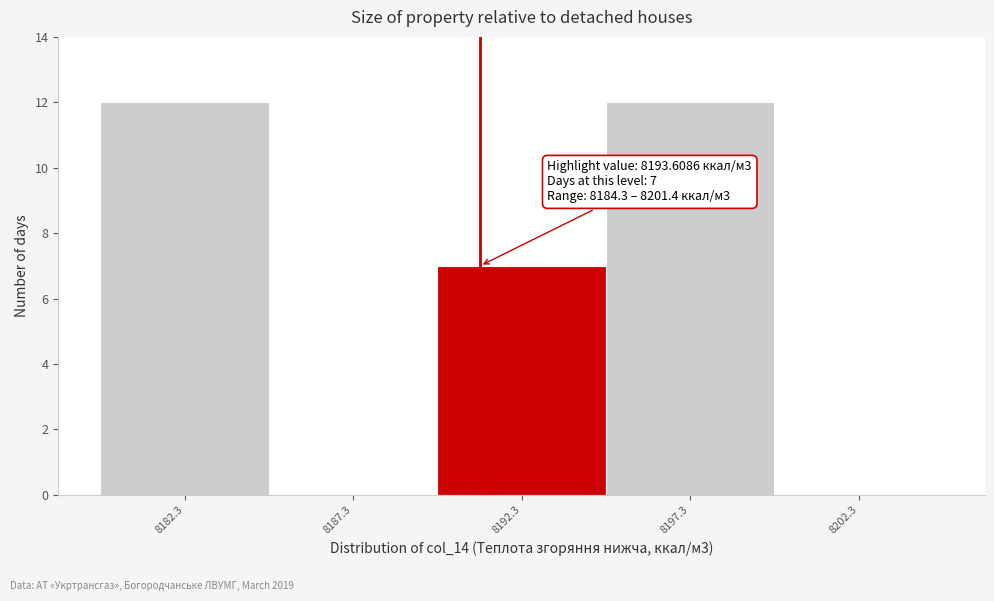

Reading right to left, what are all the values shown in this chart?

8202.3=0	8197.3=12	8192.3=7	8187.3=0	8182.3=12